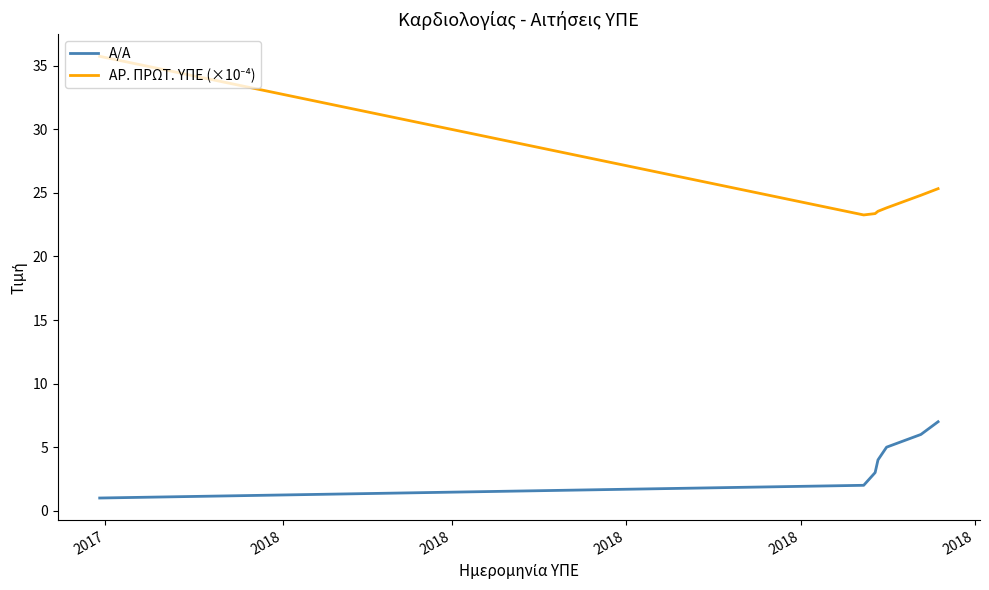

What is the greatest value displayed?

35.7